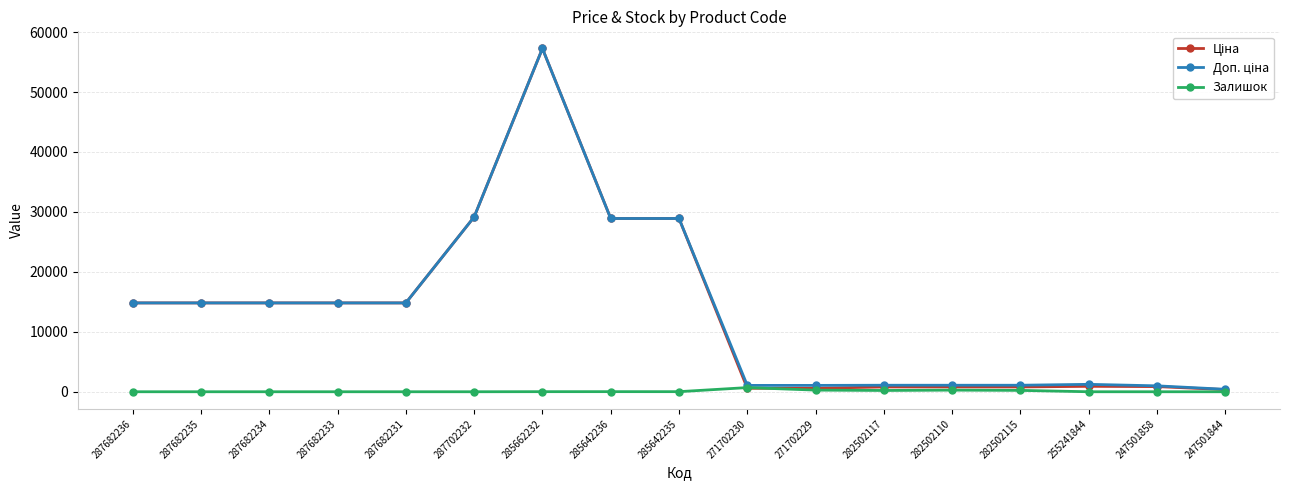

Is this an area chart (filled region under the line)?

No